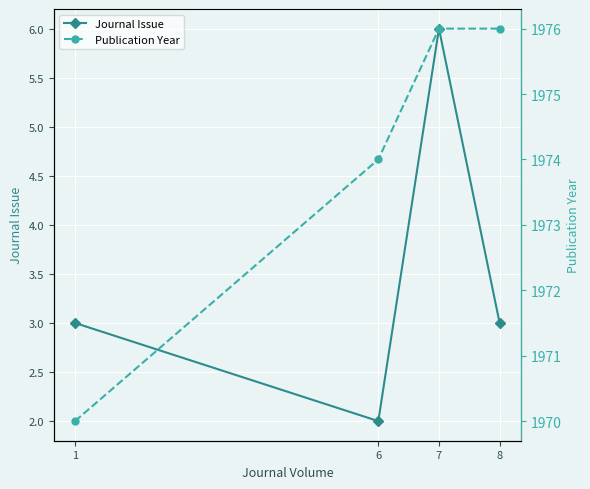

True or false: Journal Issue and Publication Year intersect in this chart.

False